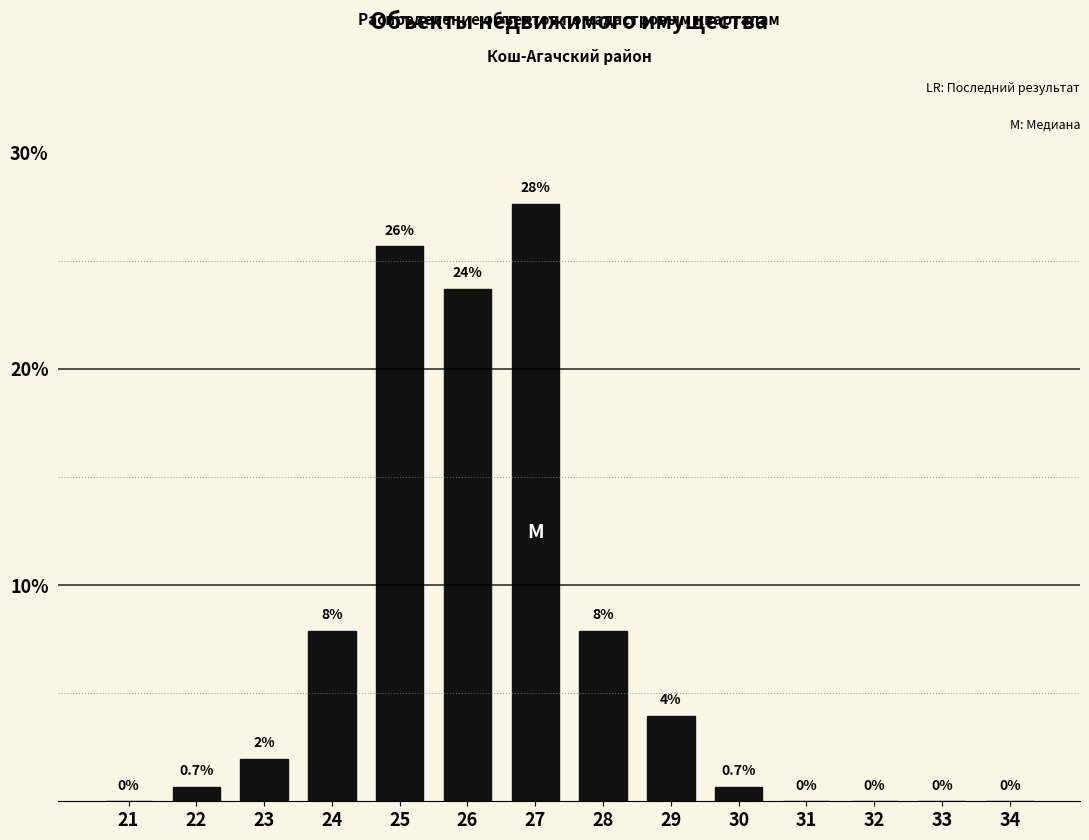

What is the change in value from 21 to 23?

+2.0